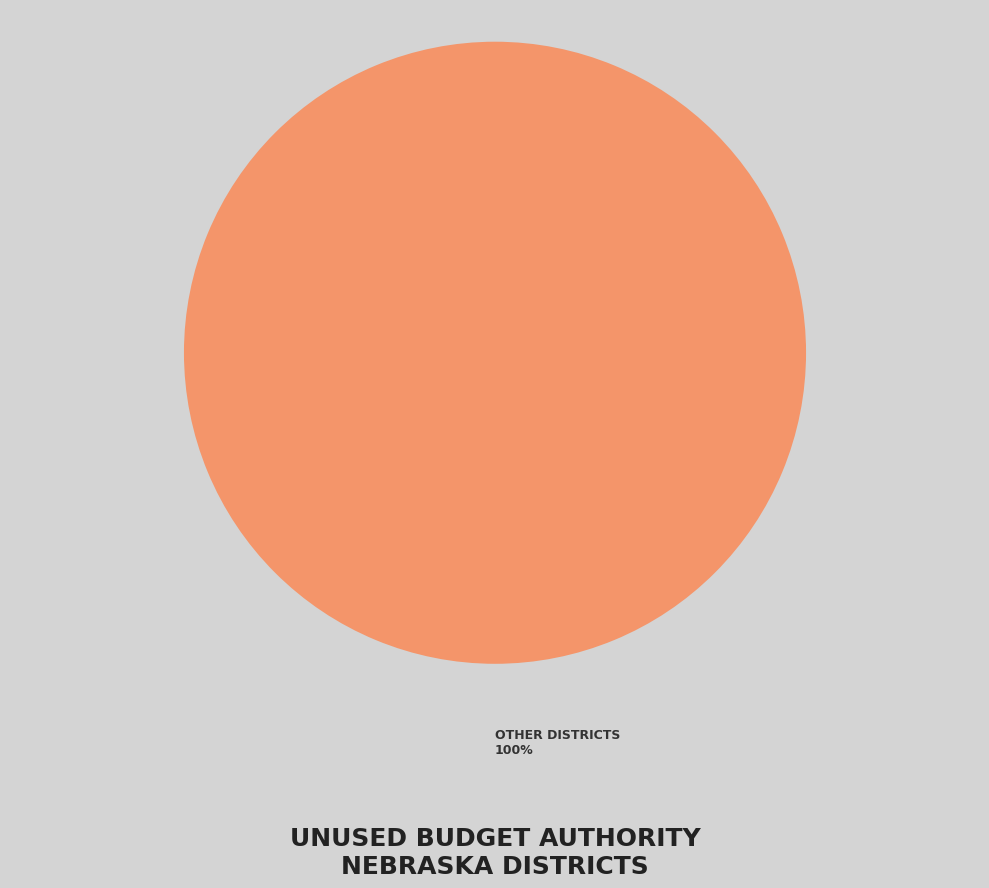

Is there a majority slice in this chart?

Yes